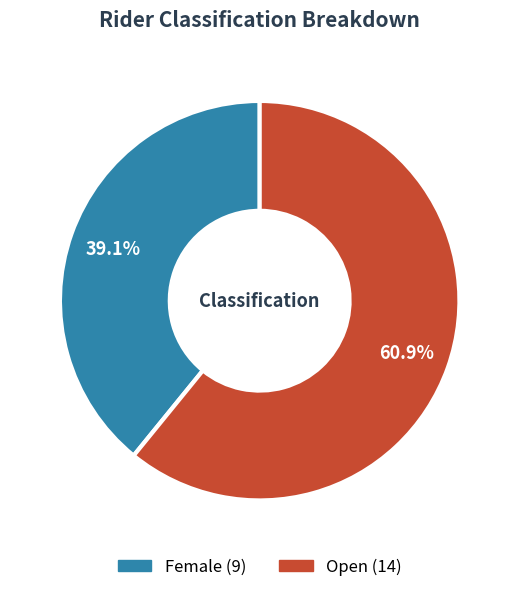

What percentage is NOT represented by Female?

60.9%